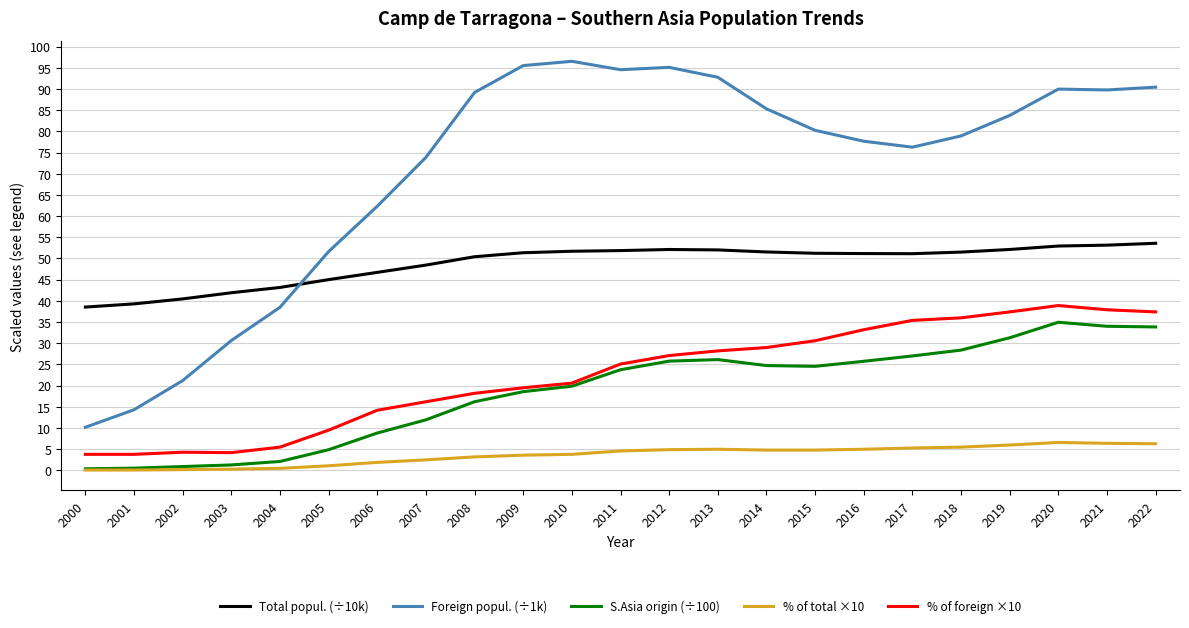

How many series are shown in this chart?

5